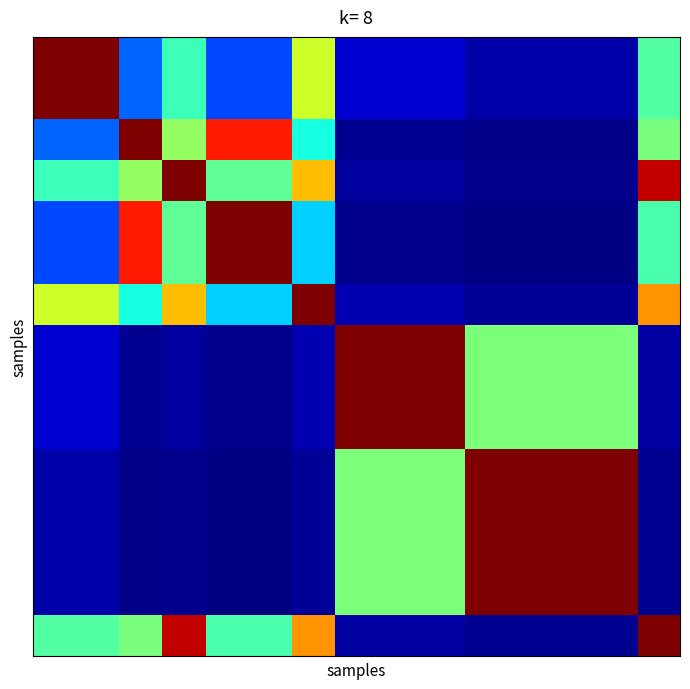

At which category is the sum across all series the highest?

10